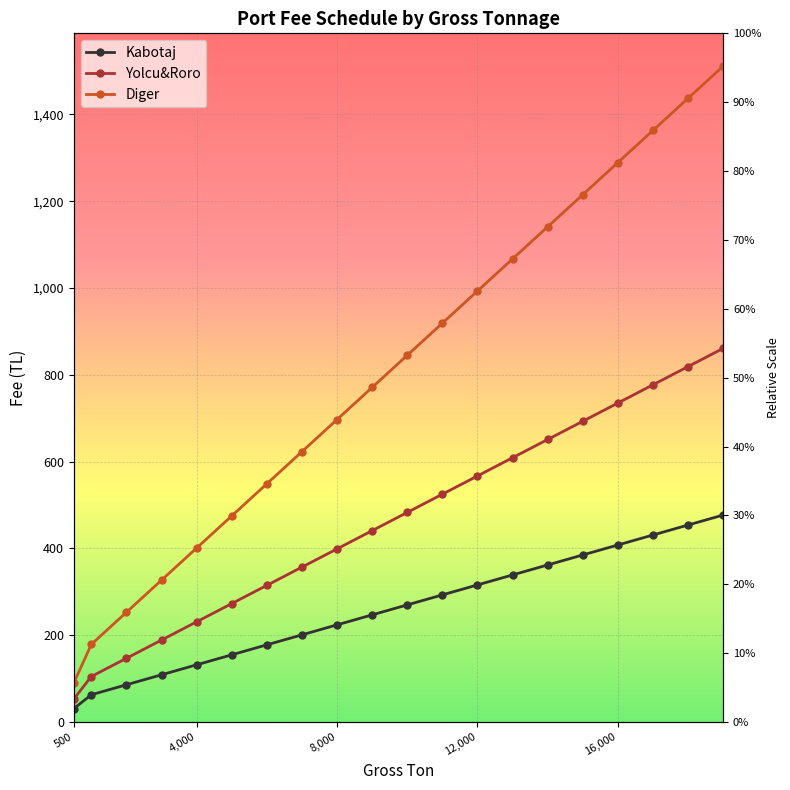

At how many categories does at least one series exceed 443?

15